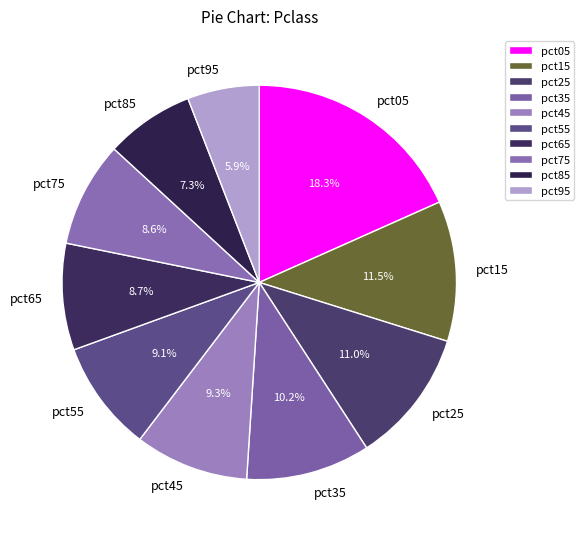

Does pct15 account for over 50% of the chart?

No